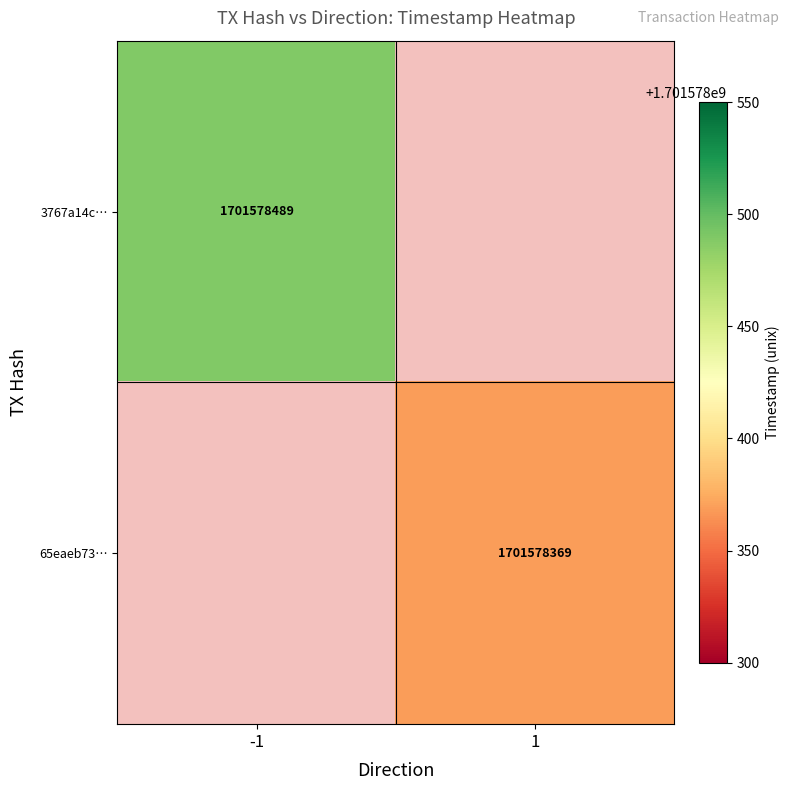

The 65eaeb73c09adf043007a2efa9dd7bc5865192c series shows 1701578369 at time_stamp. True or false?

True